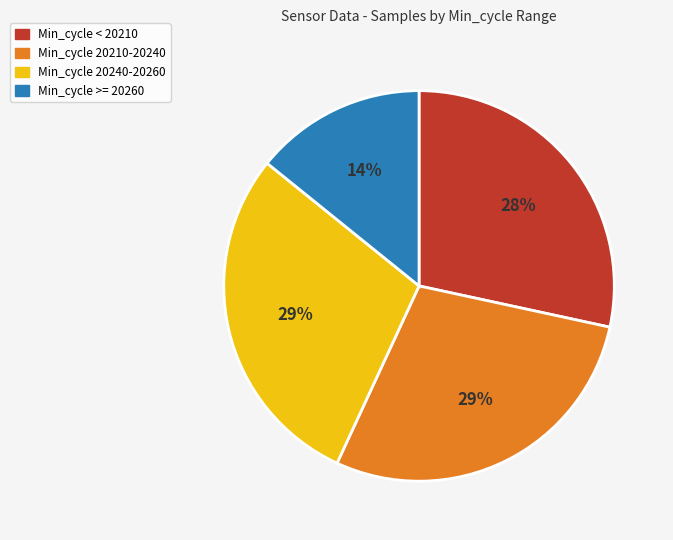

The Min_cycle < 20210 slice represents 17% of the pie. True or false?

False